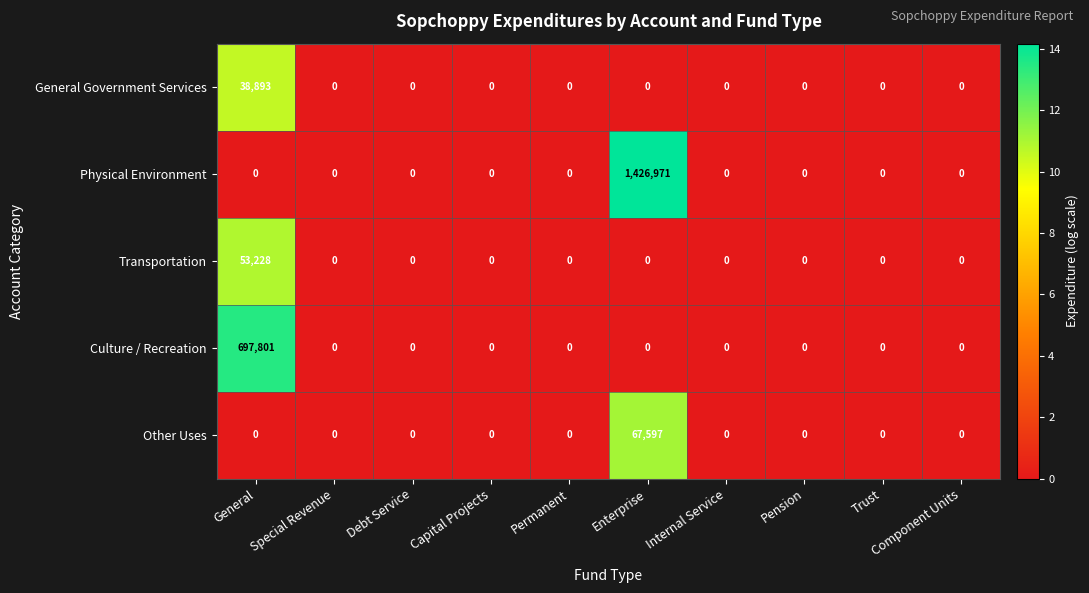

How many values in the Other Uses series exceed 0?

1